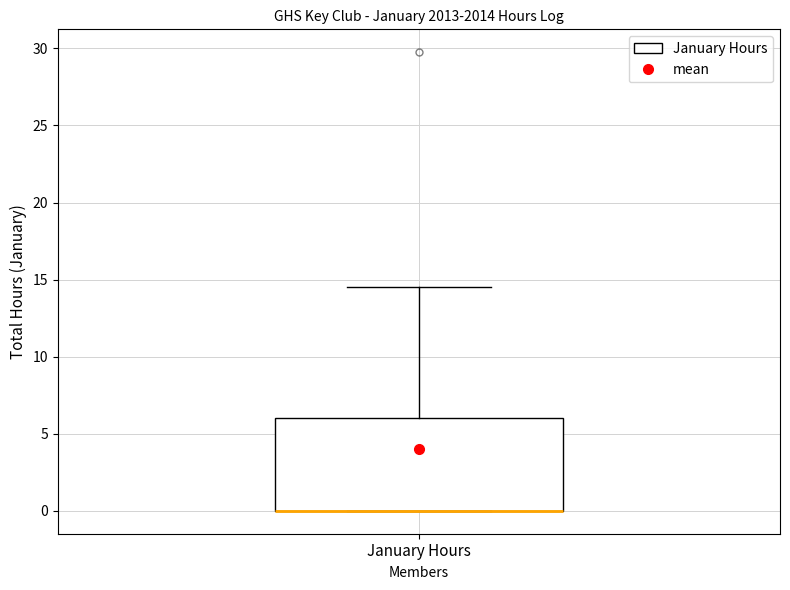

Where does the upper whisker of the box for January Hours end on the y-axis? The values are not printed on the chart, so give them approximately, as read against the axis.

14.5